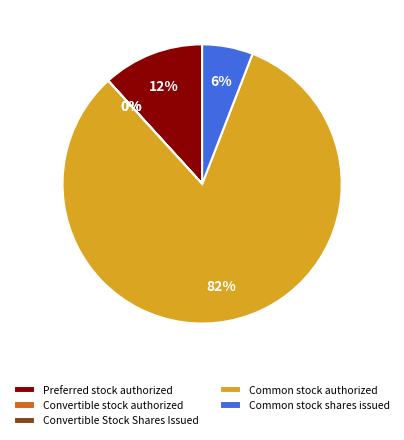

True or false: Preferred stock authorized accounts for 12% of the total.

True